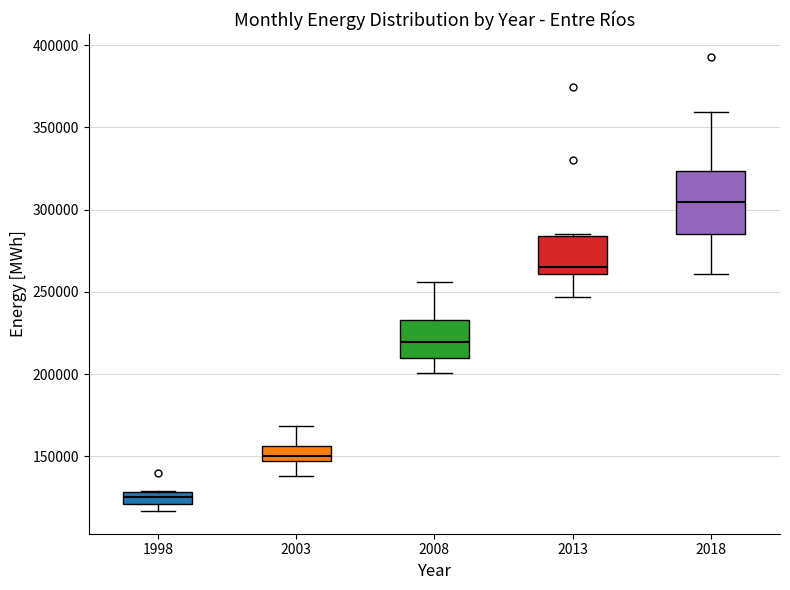

Comparing the boxes themselves (not the whiskers), which one is the tallest?

2018